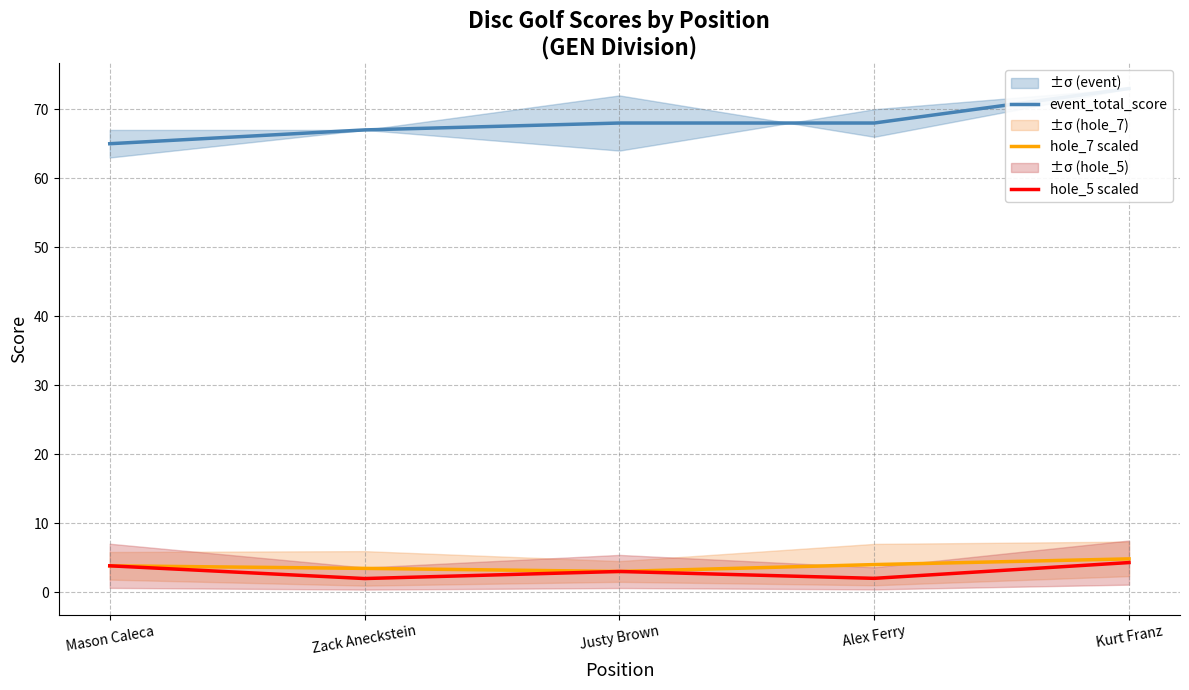

Where is the first local maximum for hole_5 scaled?

Justy Brown